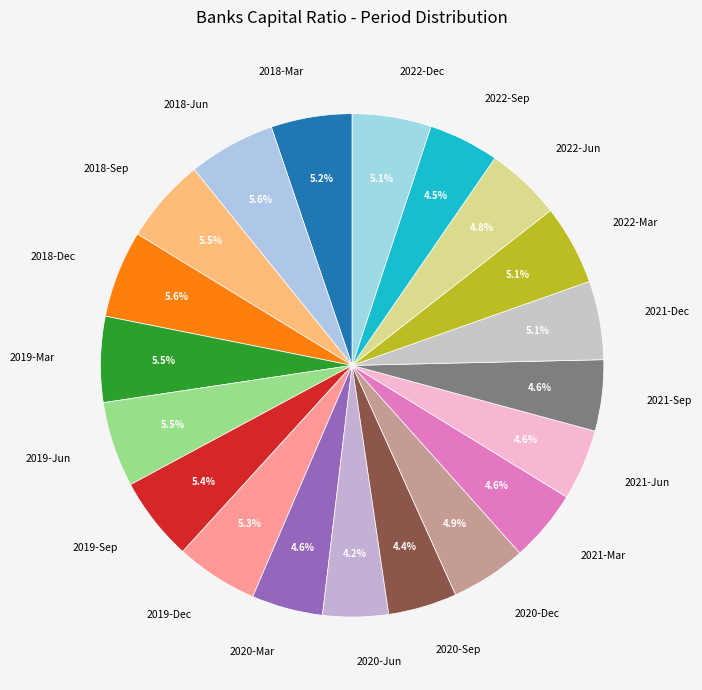

Is it true that 2021-Mar is 5% of the pie?

True